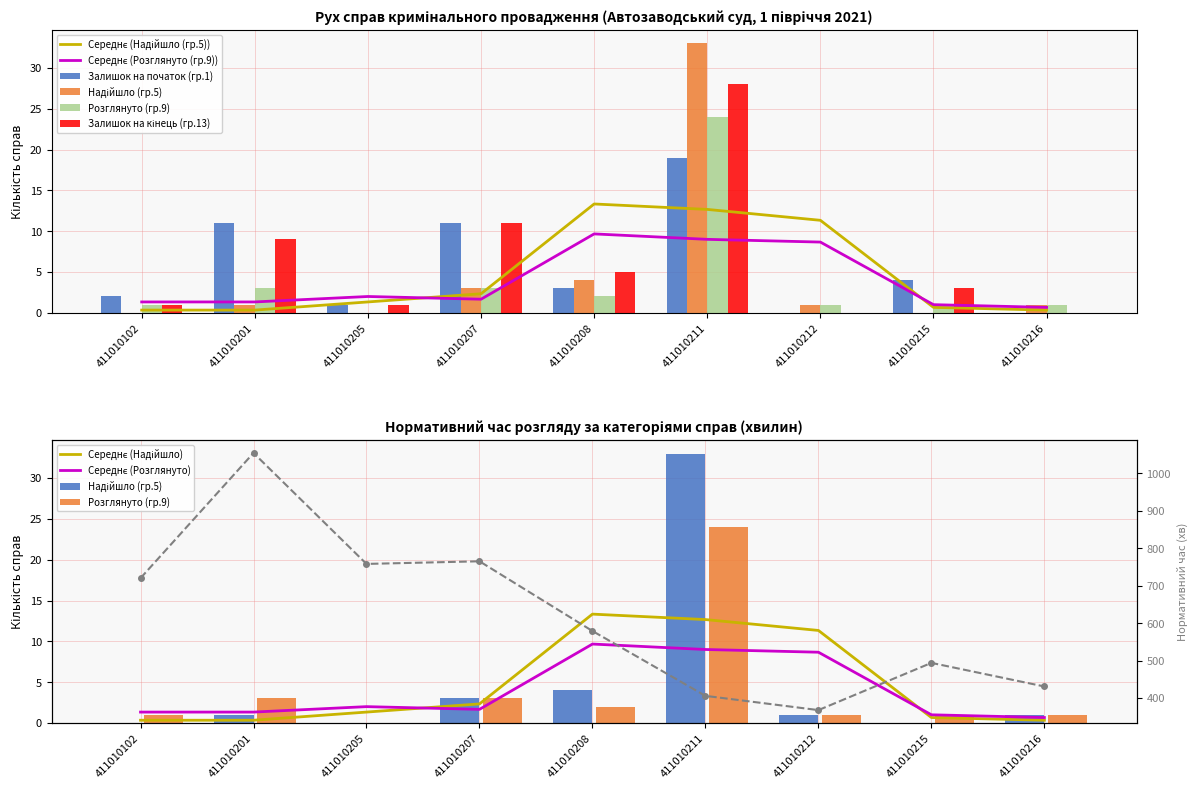

Which category has the lowest value in the Залишок на кінець (гр.13) series?

411010212